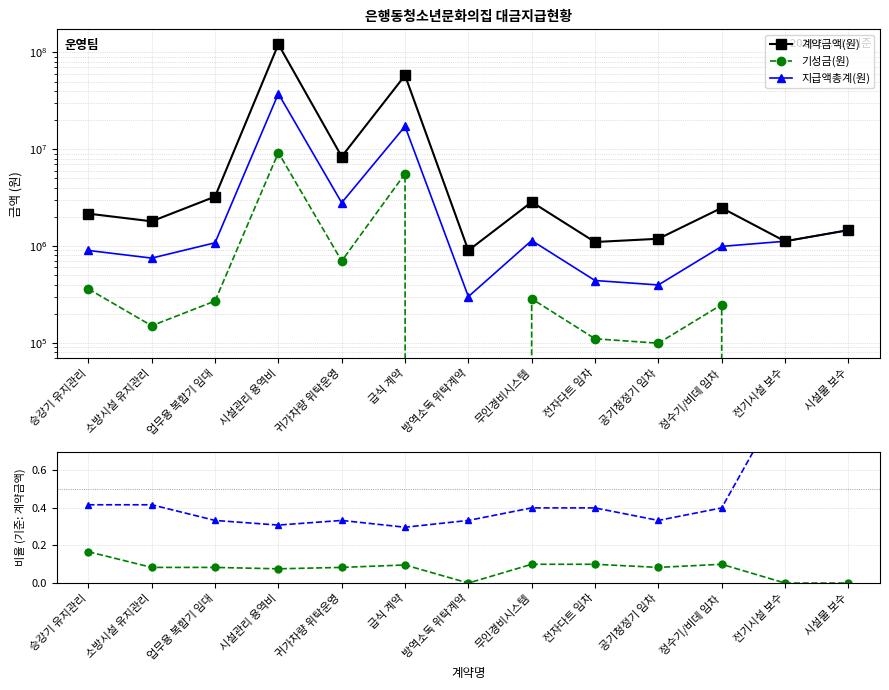

Does the chart have visible grid lines?

Yes